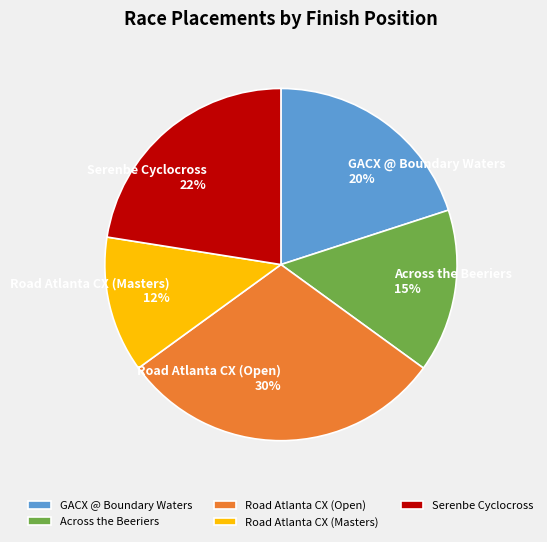

To the nearest percent, what is the difference between the Road Atlanta CX (Open) and Across the Beeriers slice percentages?

15%